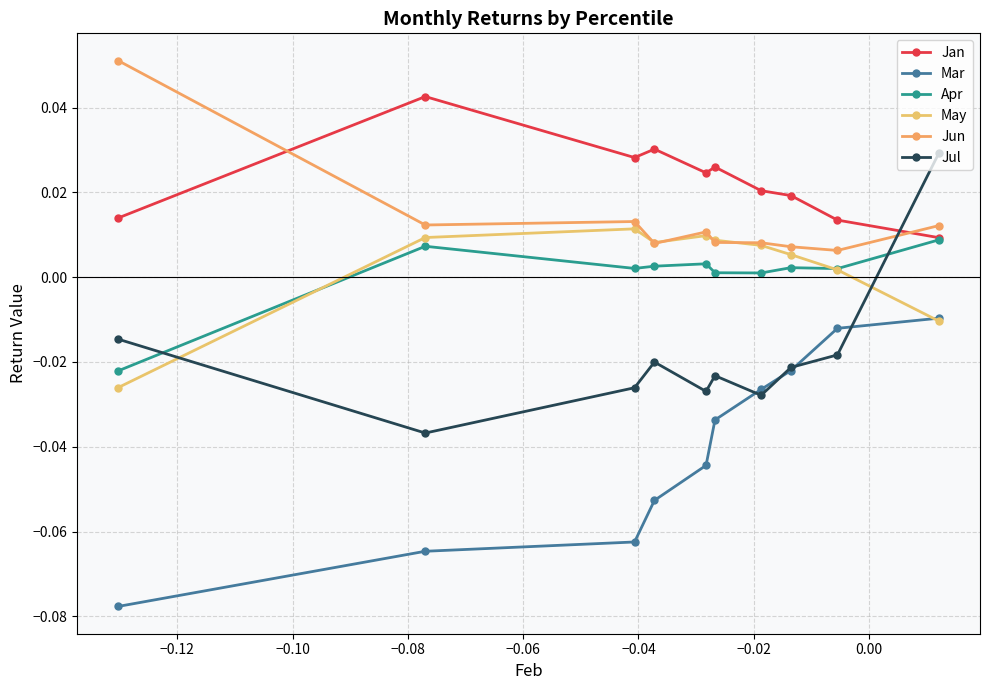

True or false: Apr and Jun cross at least once.

False